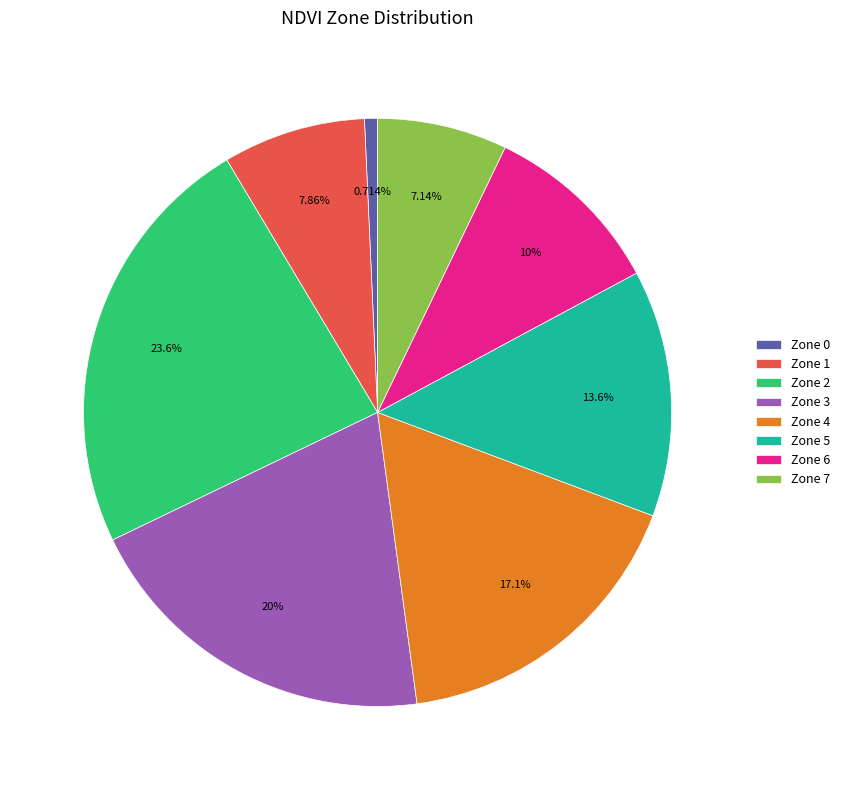

The Zone 1 slice represents 8% of the pie. True or false?

True